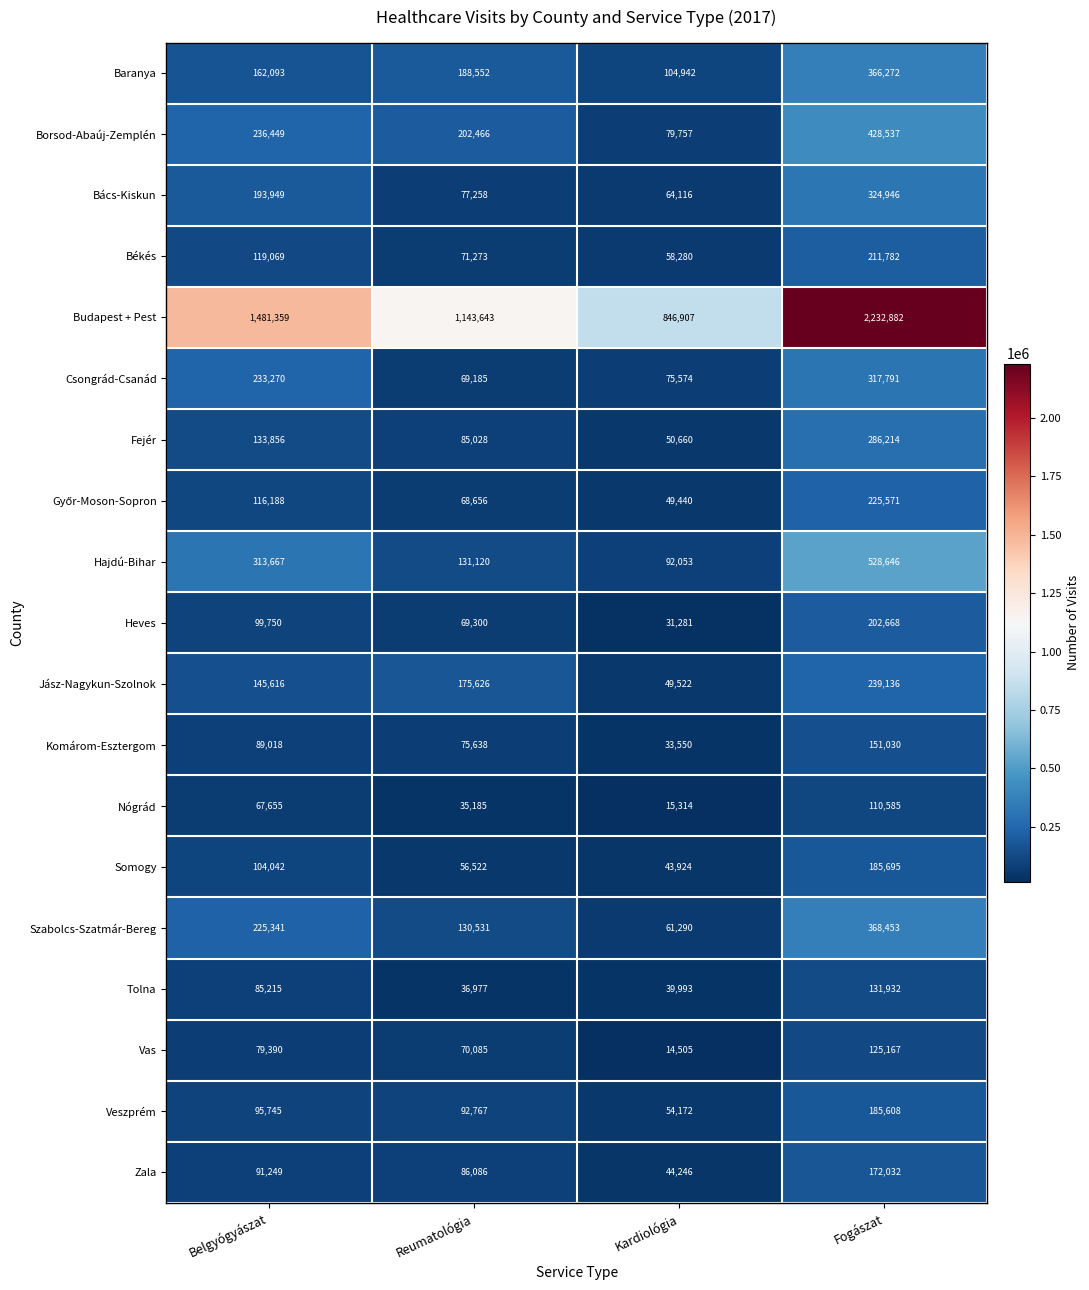

Which category has the highest value across all series?

Fogászat